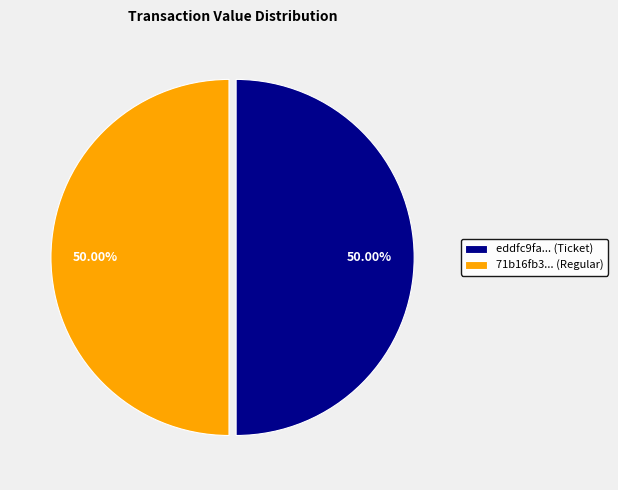

How many slices are in this pie chart?

2